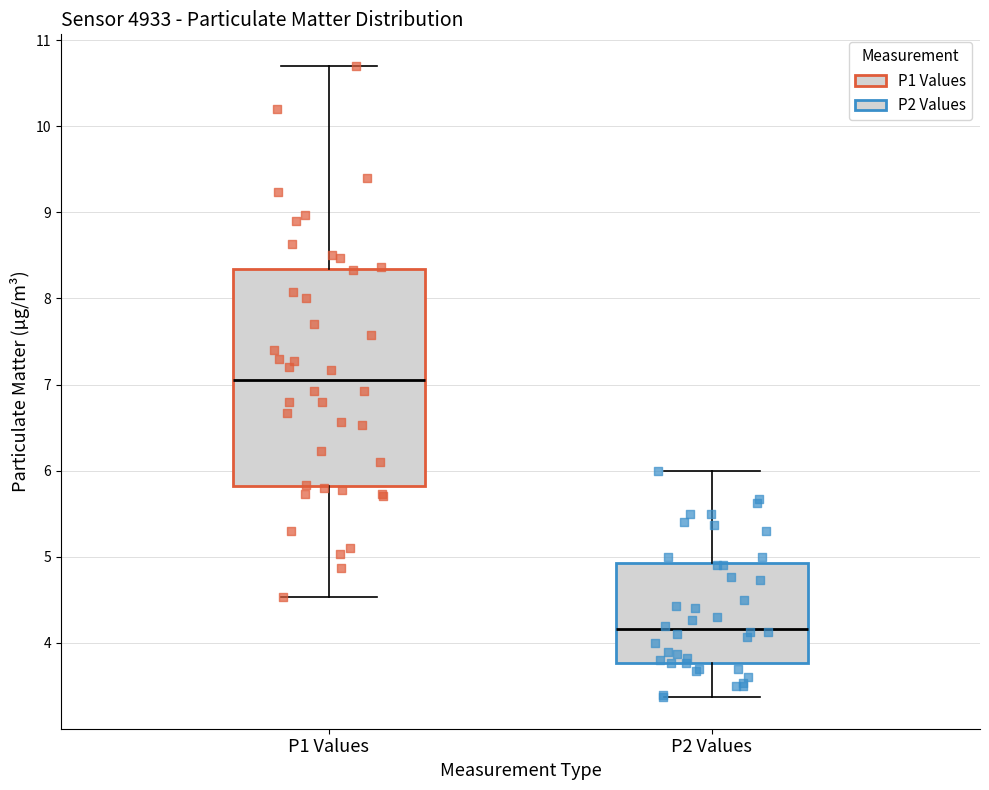

Comparing the boxes themselves (not the whiskers), which one is the tallest?

P1 Values